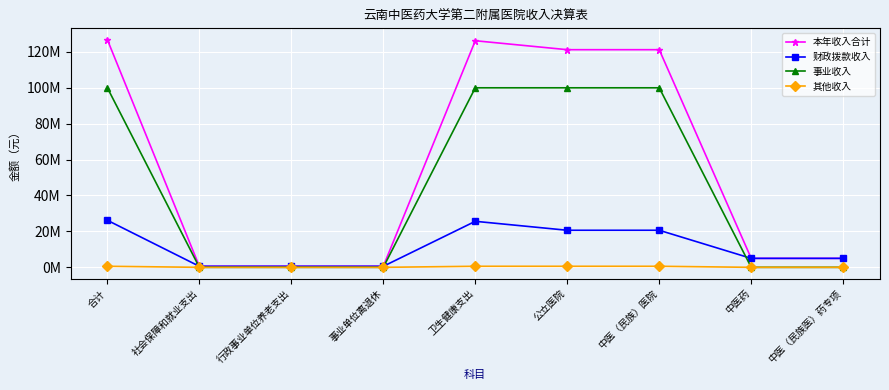

Reading left to right, list all the values displayed in this chart.

本年收入合计: 126743199.2	567497.8	567497.8	567497.8	126175701.4	121186011.4	121186011.4	4989690.0	4989690.0
财政拨款收入: 26193010.8	567497.8	567497.8	567497.8	25625513.0	20635823.0	20635823.0	4989690.0	4989690.0
事业收入: 99966078.3	0.0	0.0	0.0	99966078.3	99966078.3	99966078.3	0.0	0.0
其他收入: 584110.1	0.0	0.0	0.0	584110.1	584110.1	584110.1	0.0	0.0